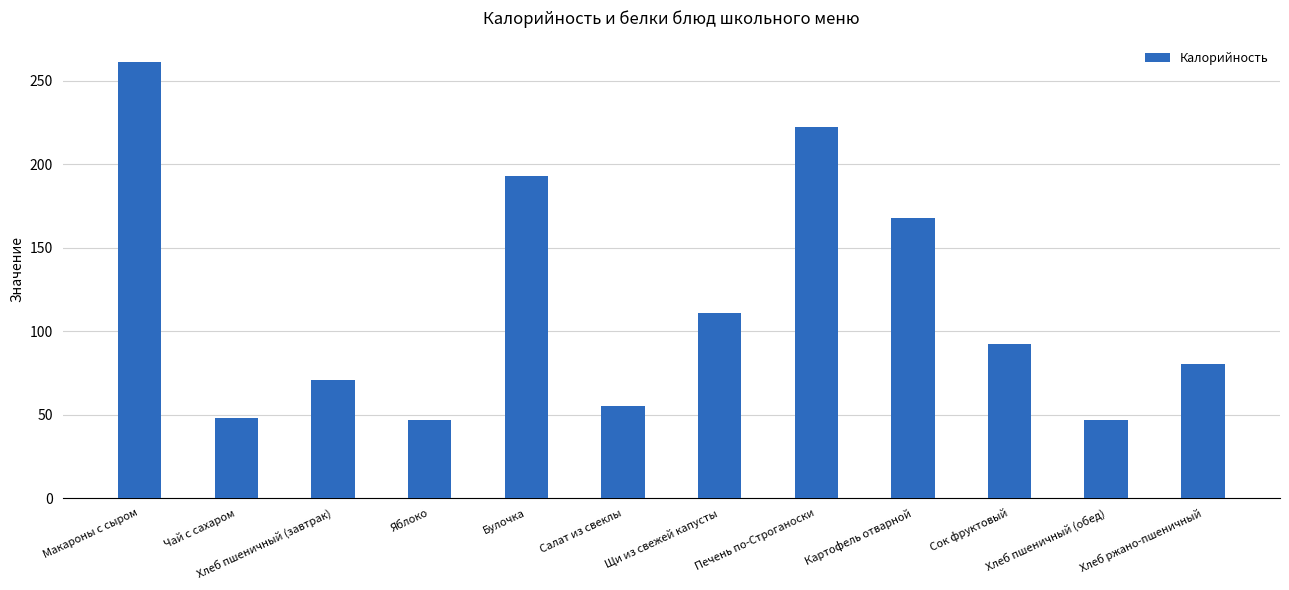

Are the bars horizontal?

No